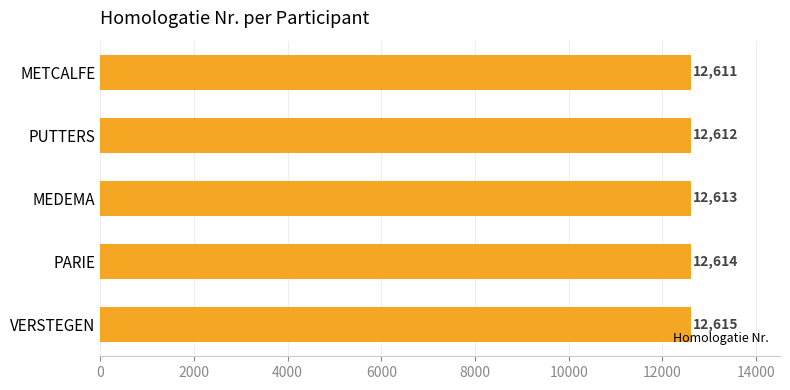

How many distinct data groups are displayed?

1